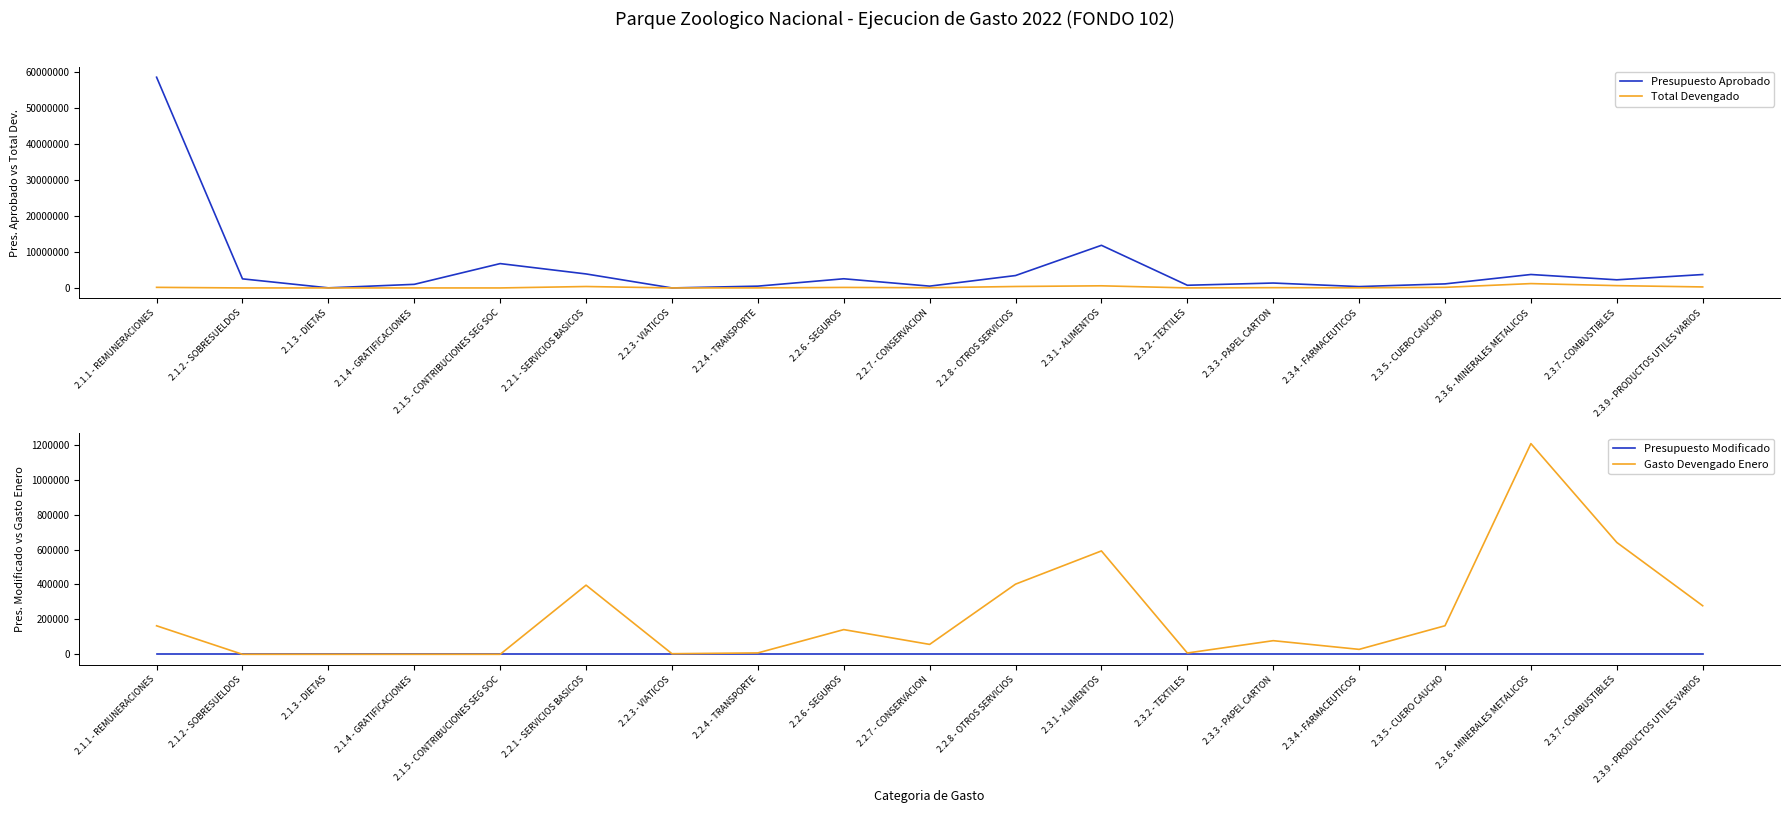

Which series has the largest range (max minus min)?

Presupuesto Aprobado